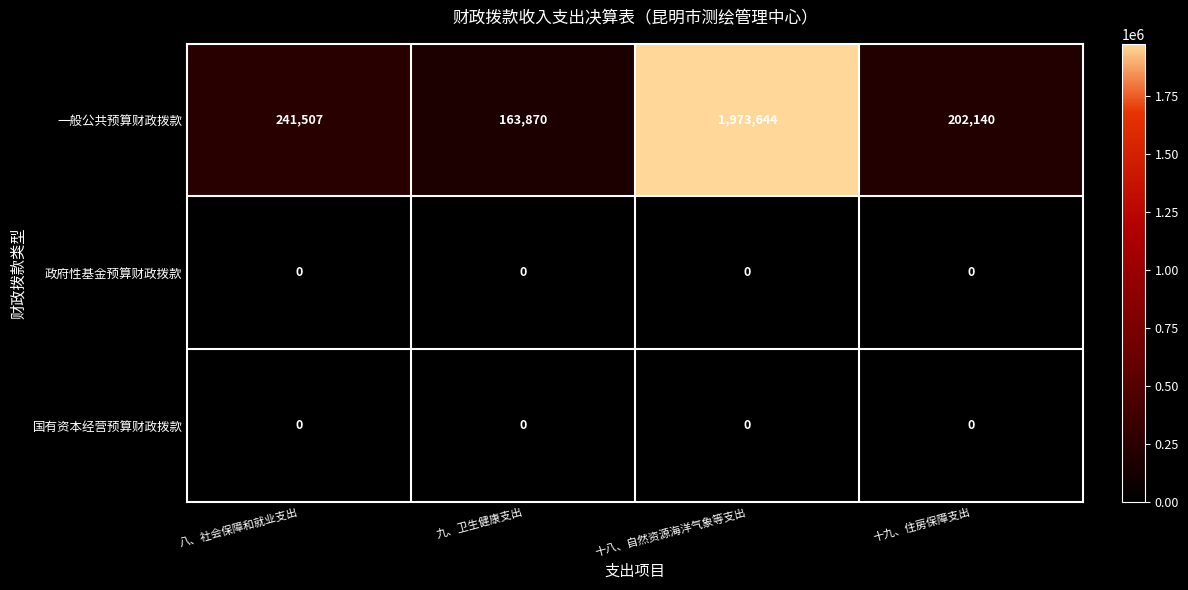

What is the spread (max minus min) of values at 十八、自然资源海洋气象等支出?

1973644